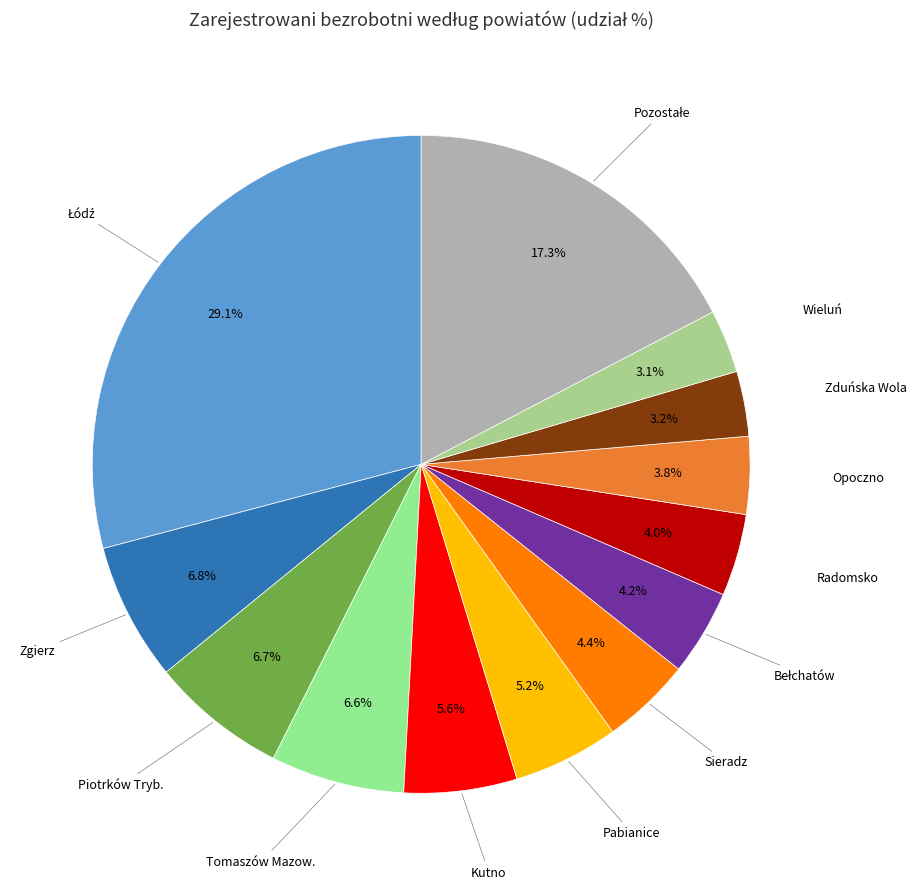

Does any single category account for the majority?

No